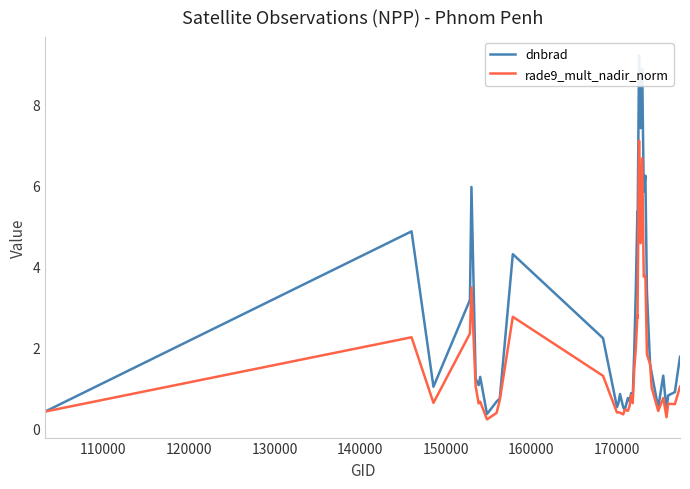

Which series has the largest range (max minus min)?

dnbrad